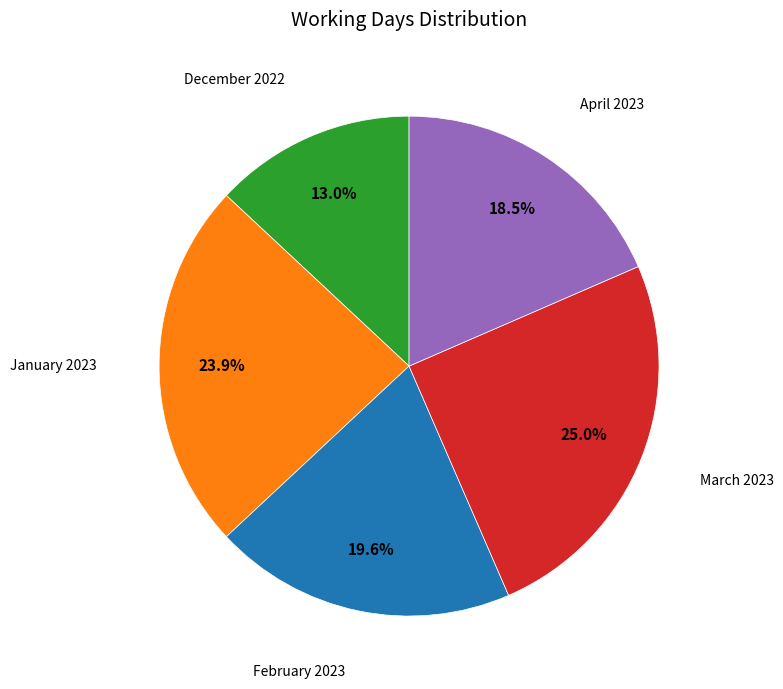

How many slices are in this pie chart?

5